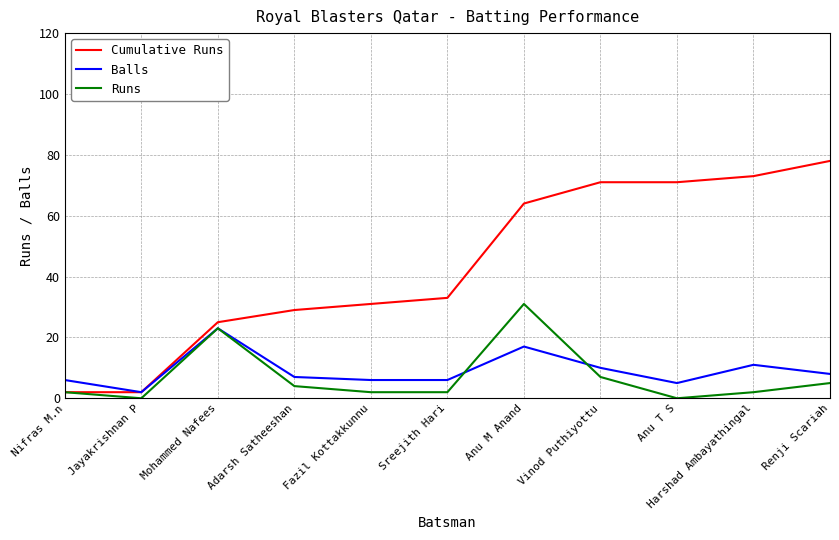

Which series has the largest total across all categories?

Cumulative Runs